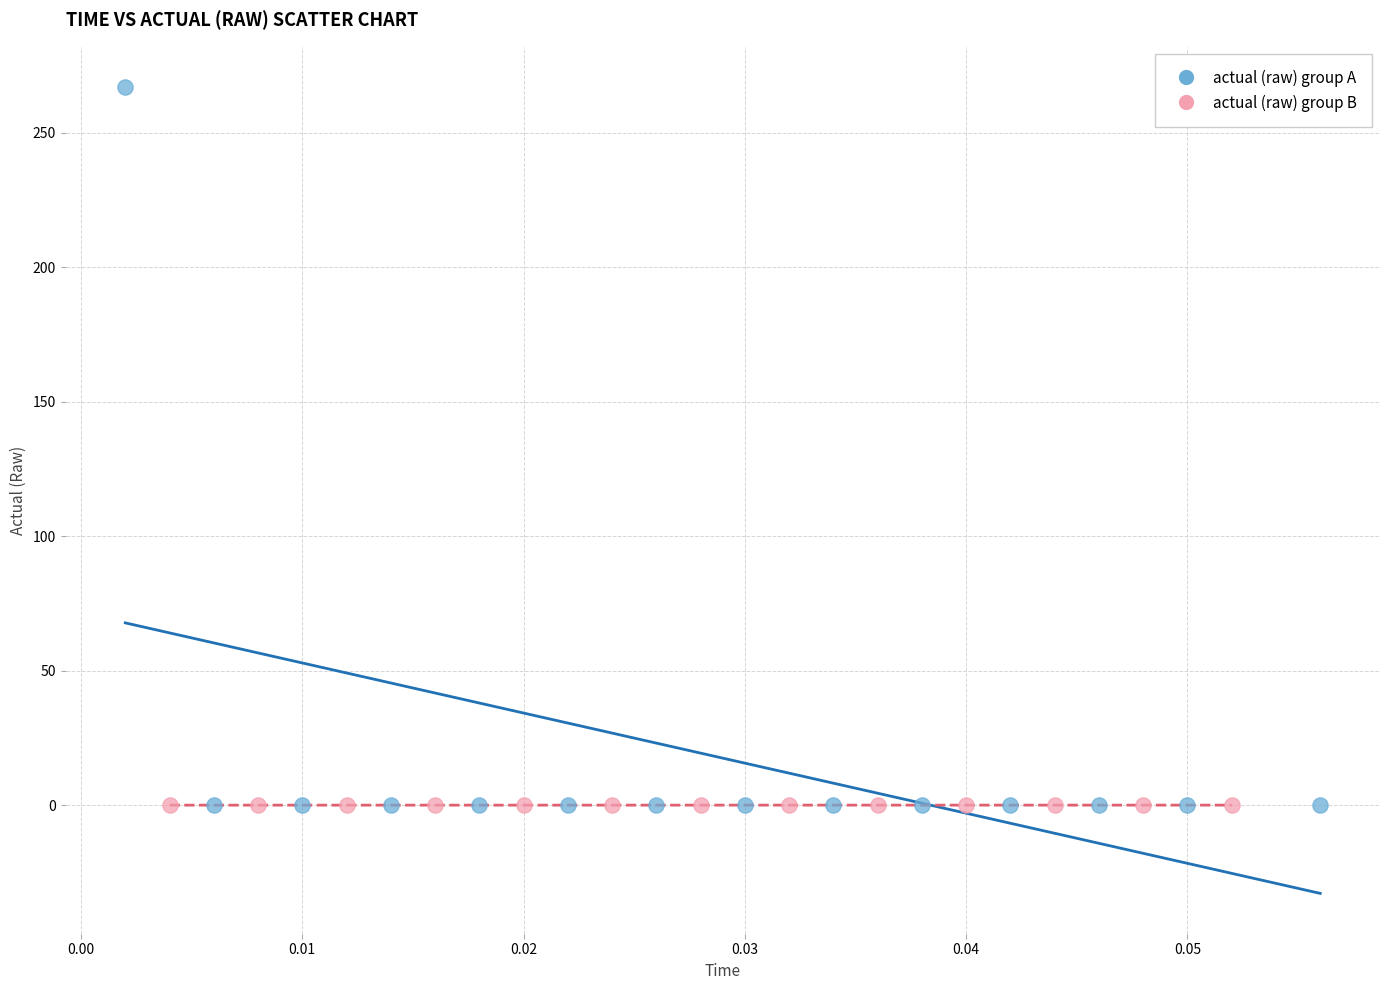

Which series has the widest spread of Y values?

actual (raw) group A